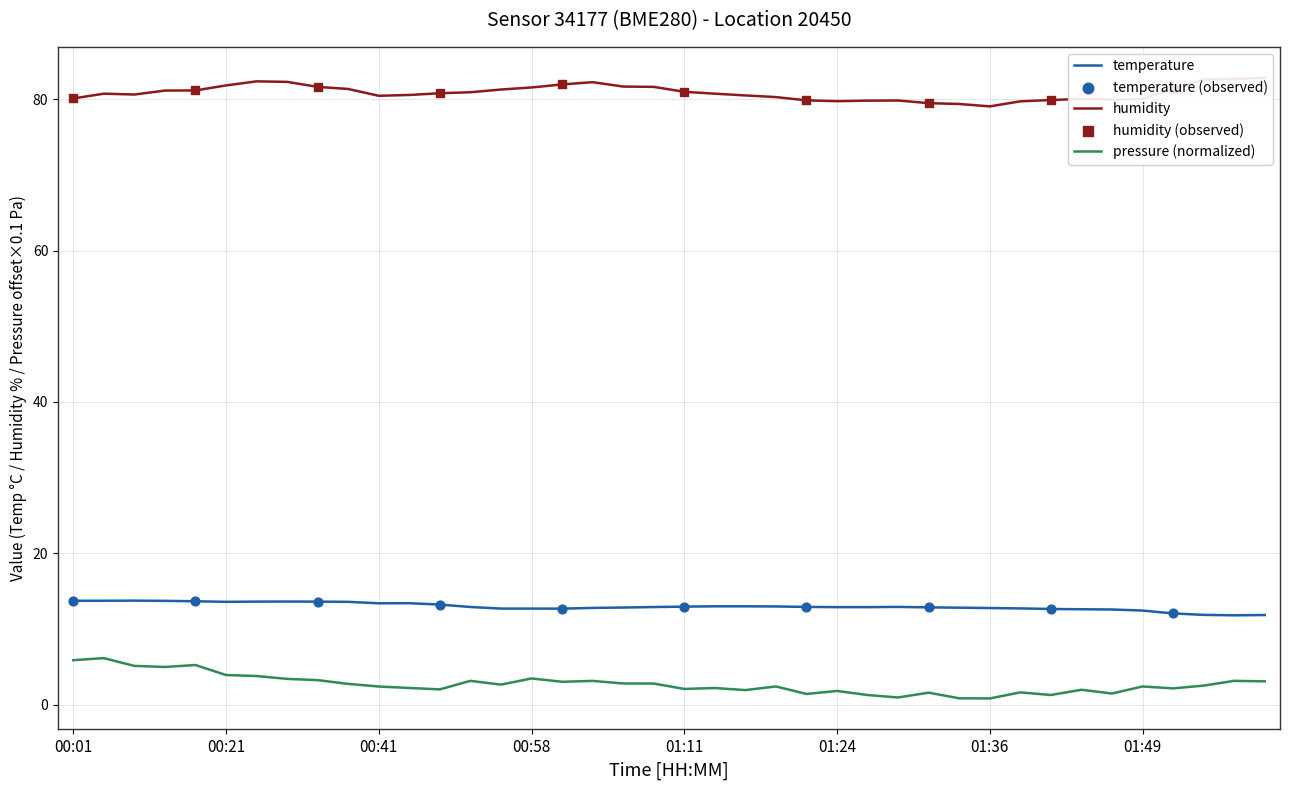

True or false: pressure (normalized) and temperature cross at least once.

False